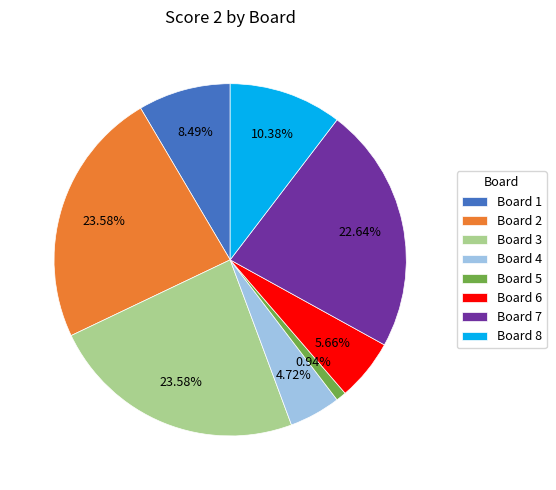

Combined, do Board 2 and Board 6 account for over 50%?

No